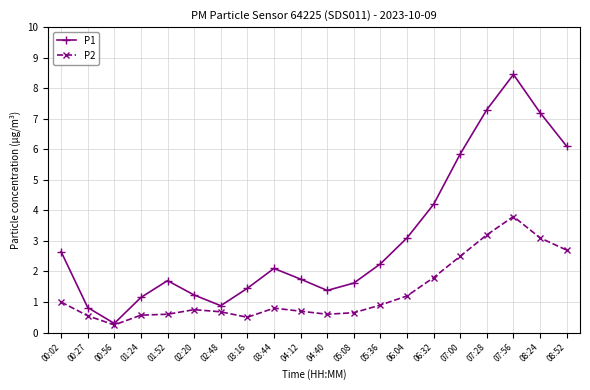

What is the label of the 11th point from the right?

04:12